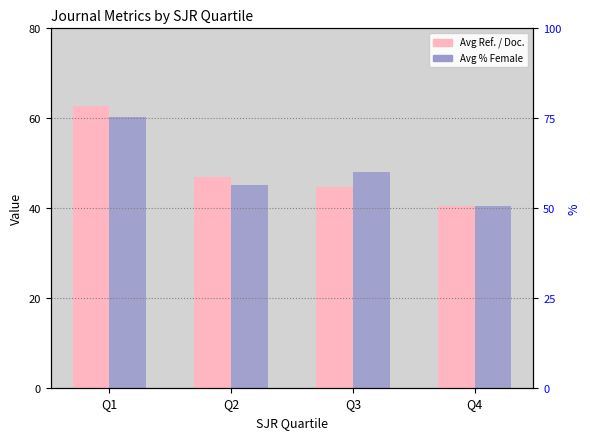

What is the spread (max minus min) of values at Q3?

3.4